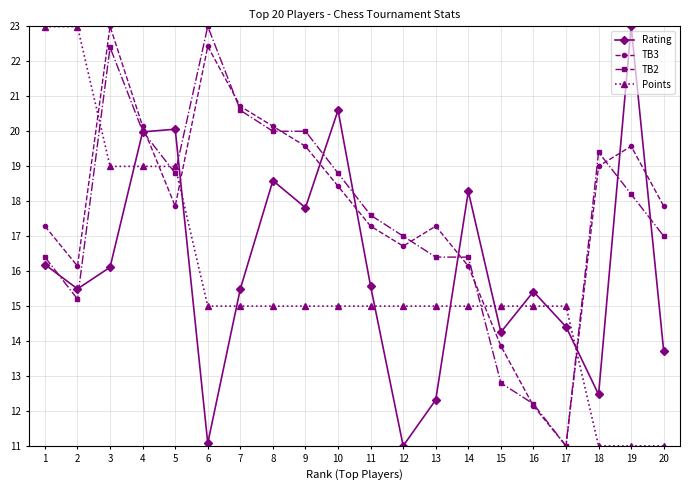

How many lines are shown in the chart?

4